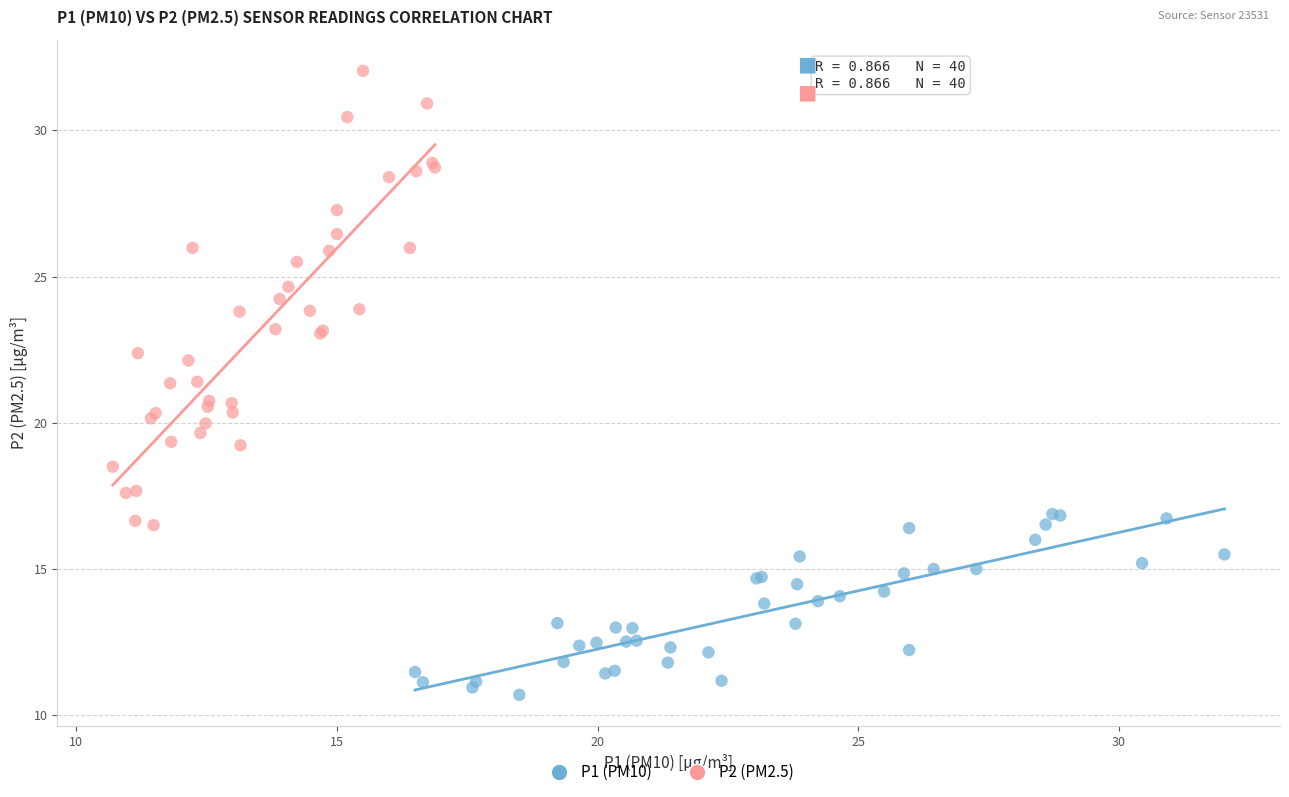

Which series contains the highest Y value?

P2 (PM2.5)